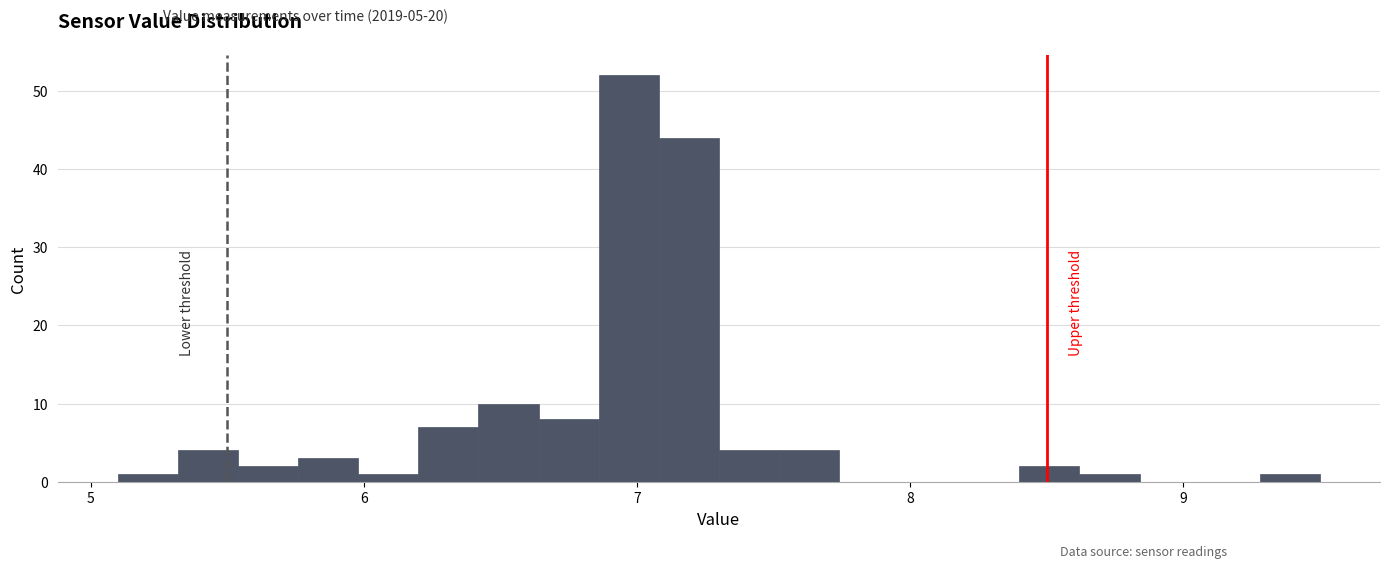

Around what value on the x-axis is the tallest bar? Give the approximate position of its centre, as read against the axis.

7.0